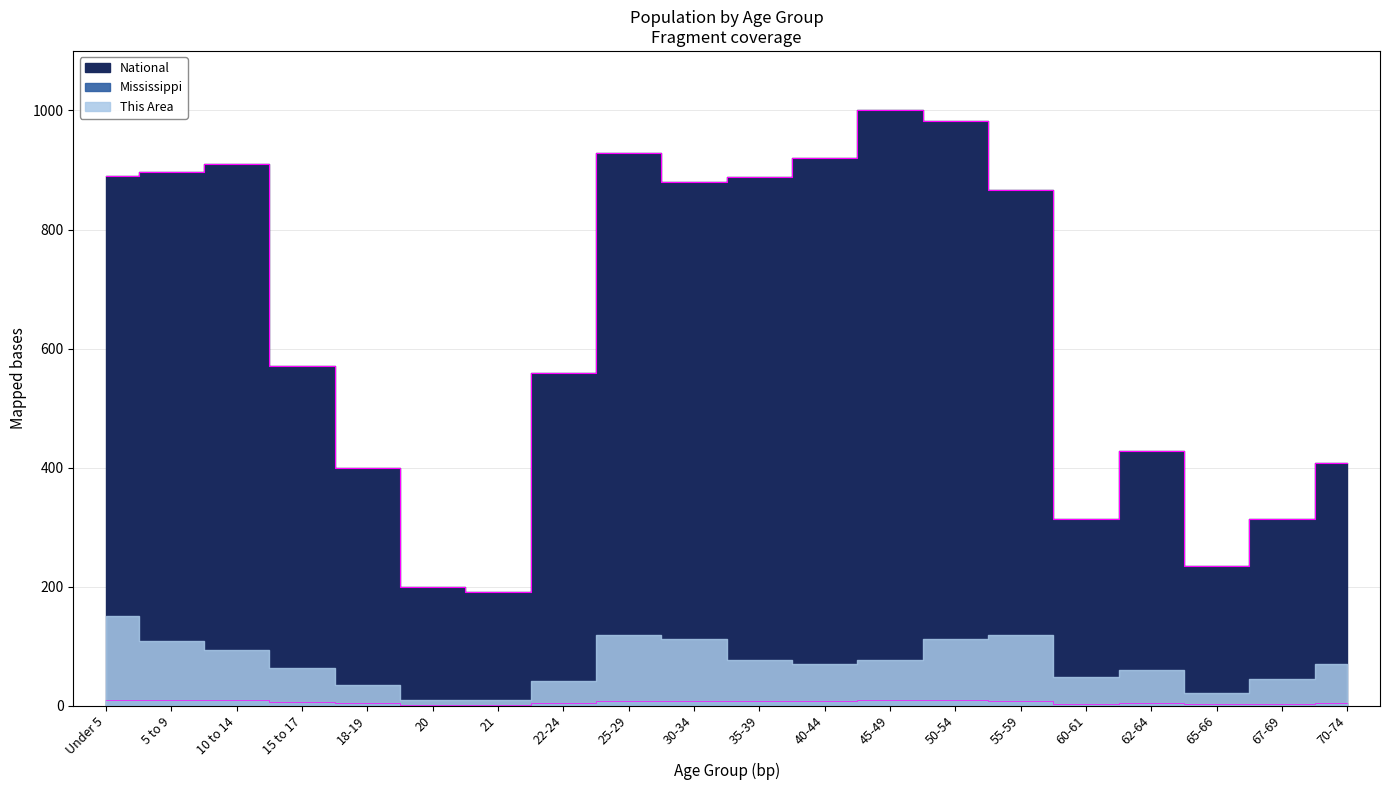

Rank the categories by National value from highest to lowest.

45-49, 50-54, 25-29, 40-44, 10 to 14, 5 to 9, Under 5, 35-39, 30-34, 55-59, 15 to 17, 22-24, 62-64, 70-74, 18-19, 67-69, 60-61, 65-66, 20, 21